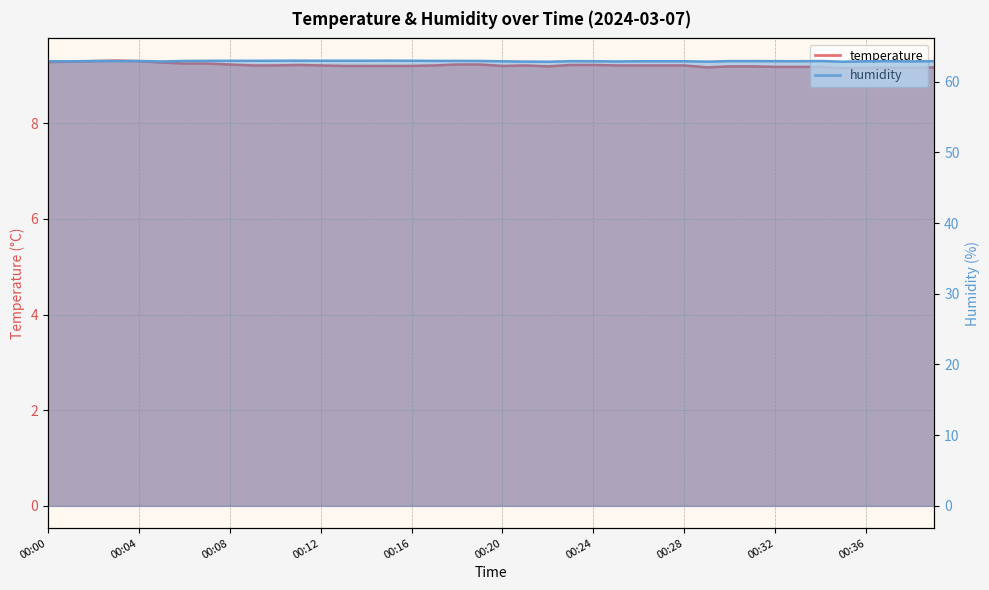

At how many categories does at least one series exceed 25?

40